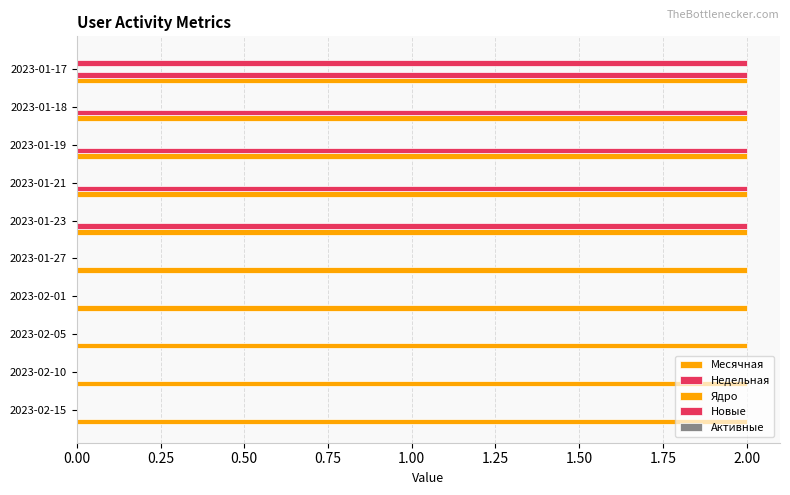

Which series has the largest range (max minus min)?

Недельная